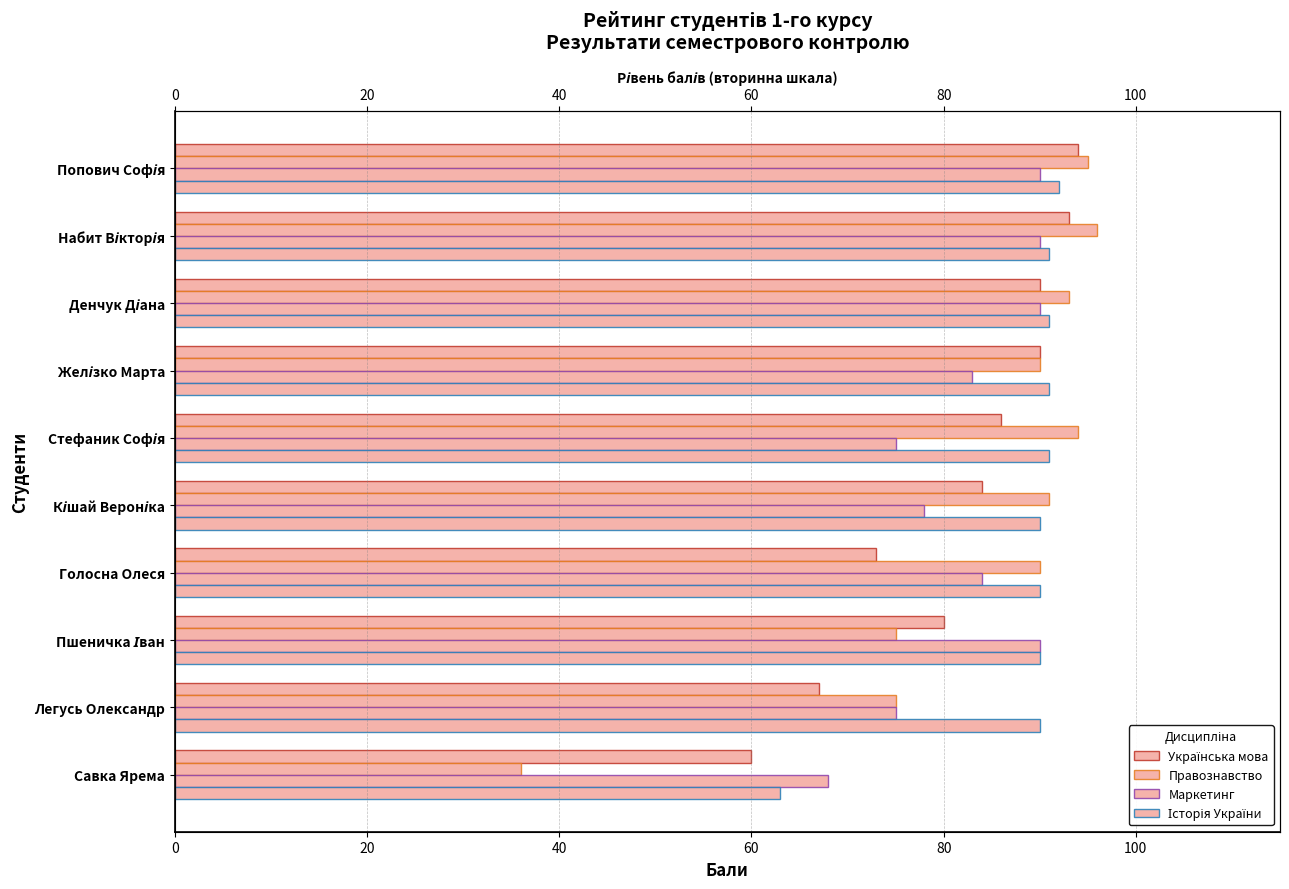

Is it true that Українська мова equals 84 at Кішай Вероніка?

True